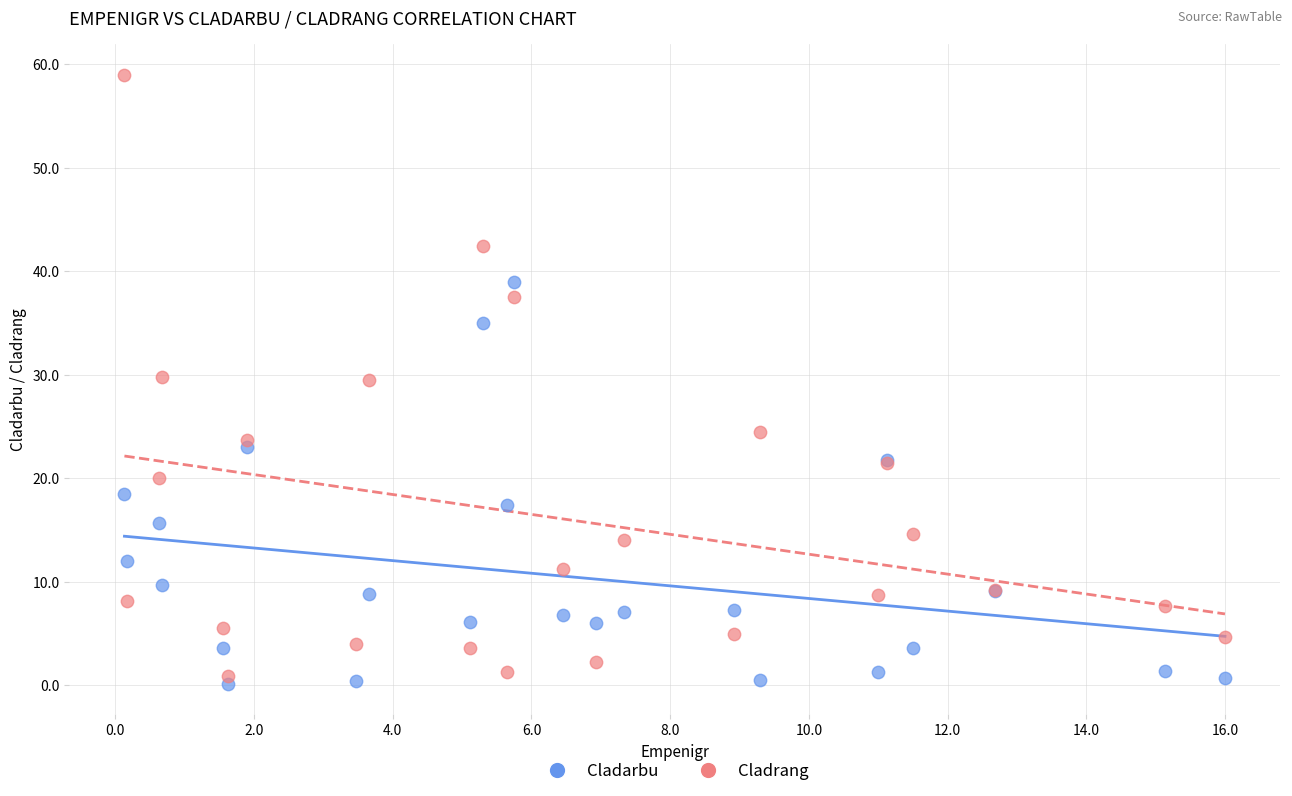

What is the X range (max minus min) for the scatter plot?

15.9